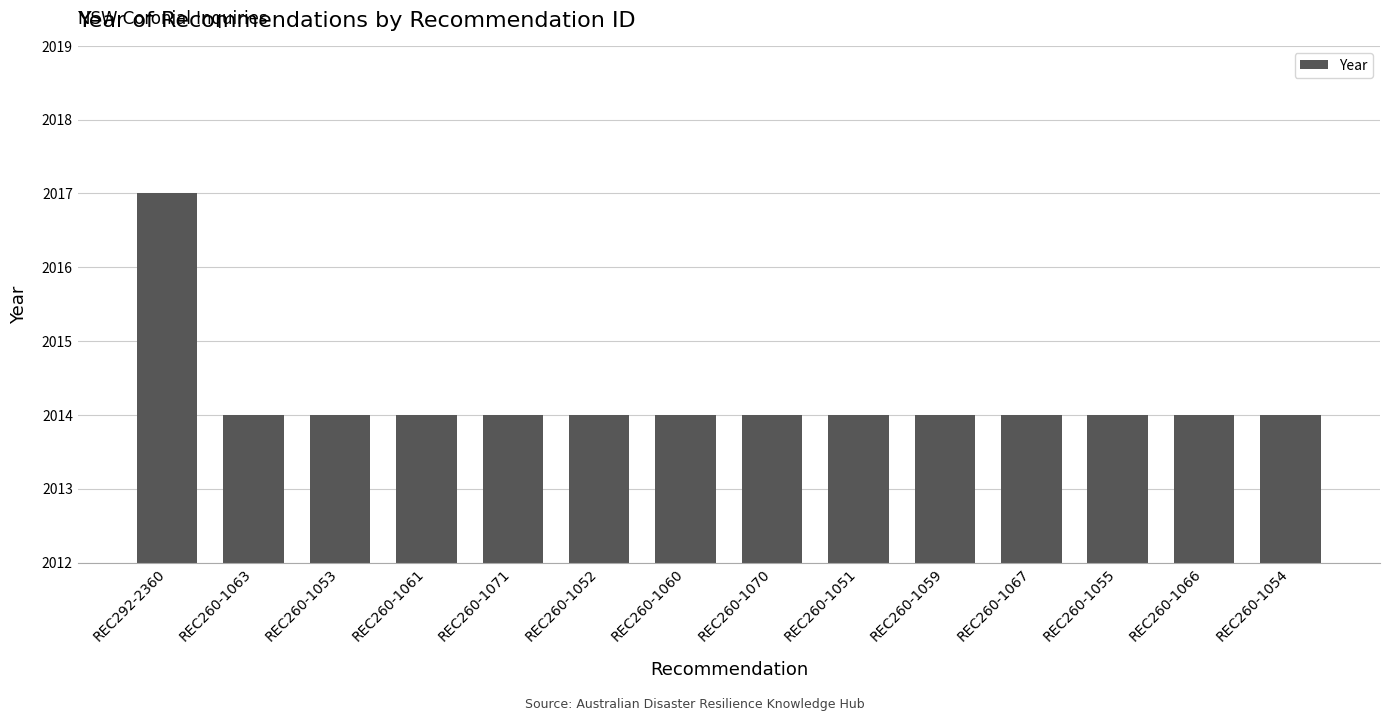

Count the number of data series in this chart.

1